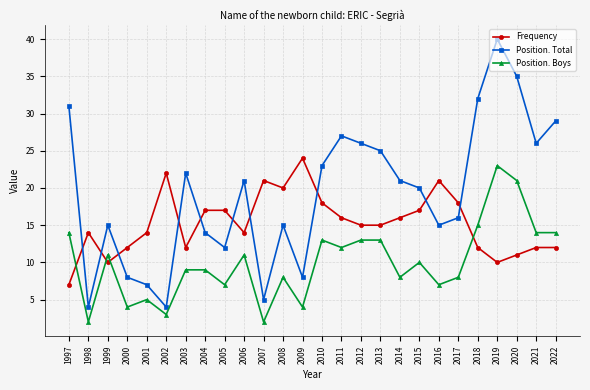

How many data points in Position. Total are less than 21?

13